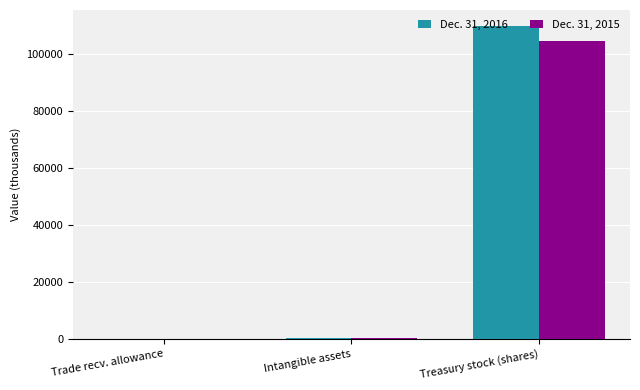

Which series has the largest range (max minus min)?

Dec. 31, 2016